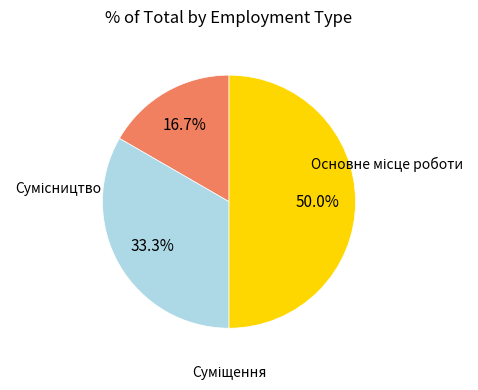

Does Сумісництво represent more than half of the total?

No